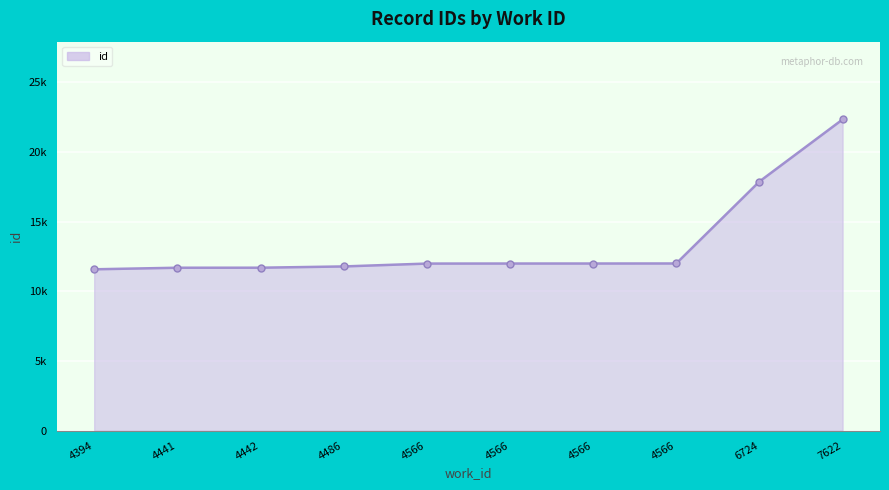

Is this an area chart (filled region under the line)?

Yes